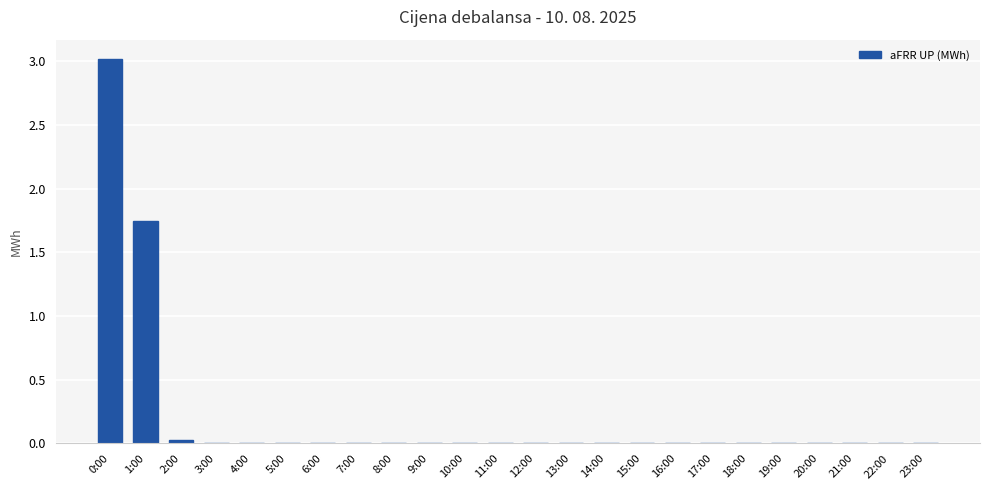

What is the greatest value displayed?

3.0